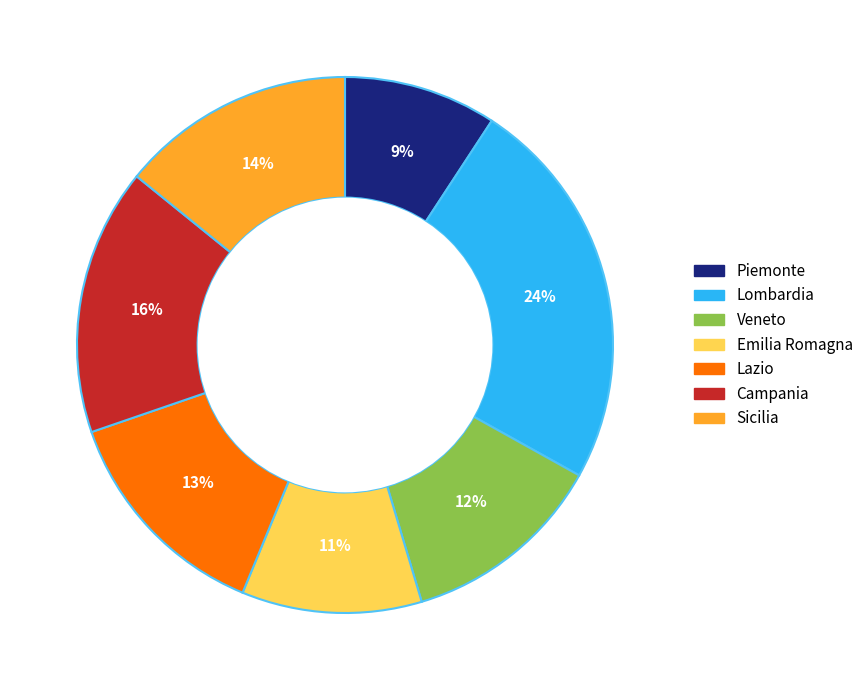

What is the largest slice in the pie chart?

Lombardia